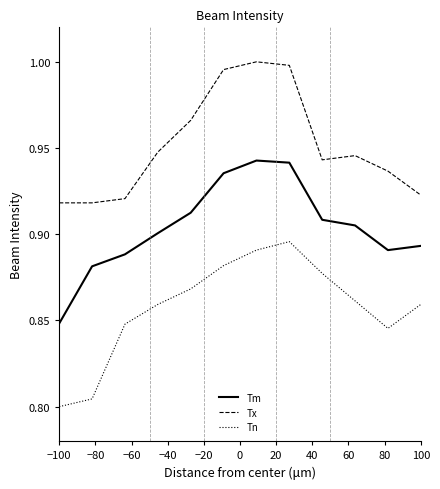

At how many categories does at least one series exceed 0?

12